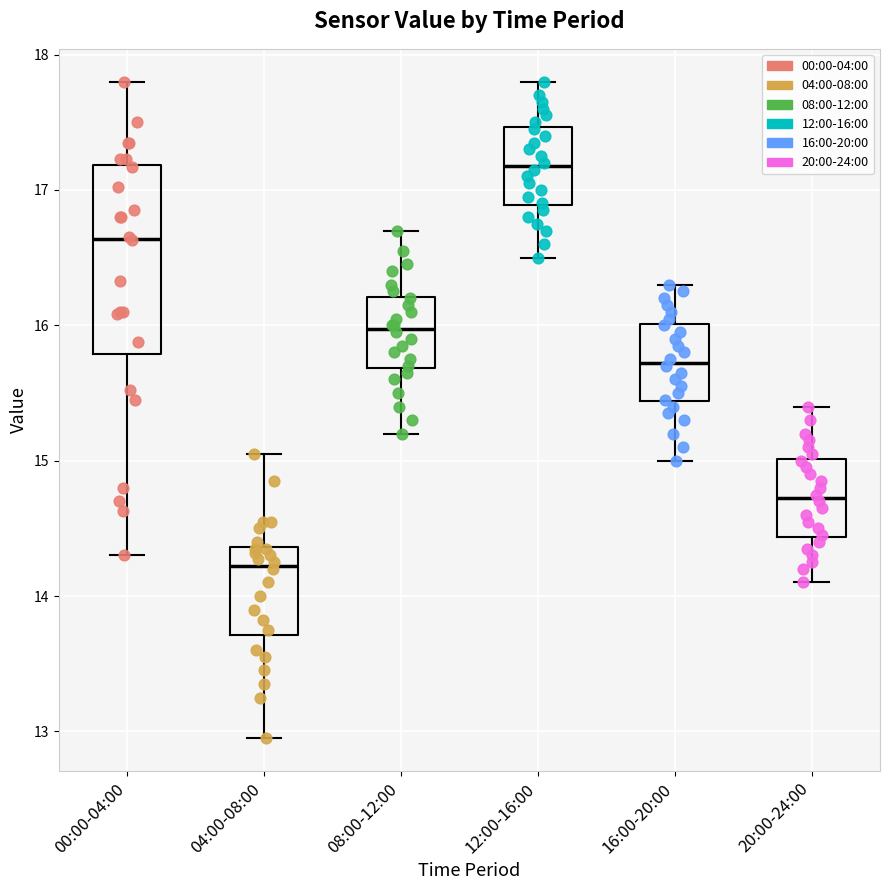

Which box's median line is the lowest?

04:00-08:00